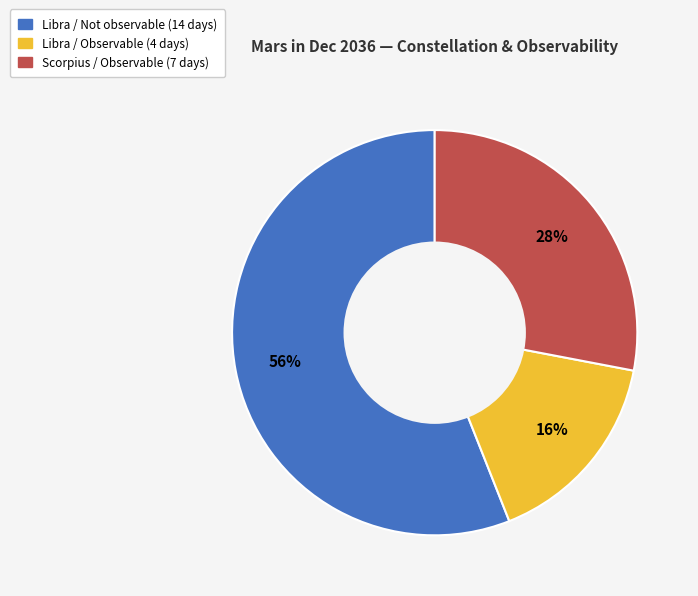

To the nearest percent, what is the difference between the largest and smallest slice percentages?

40%